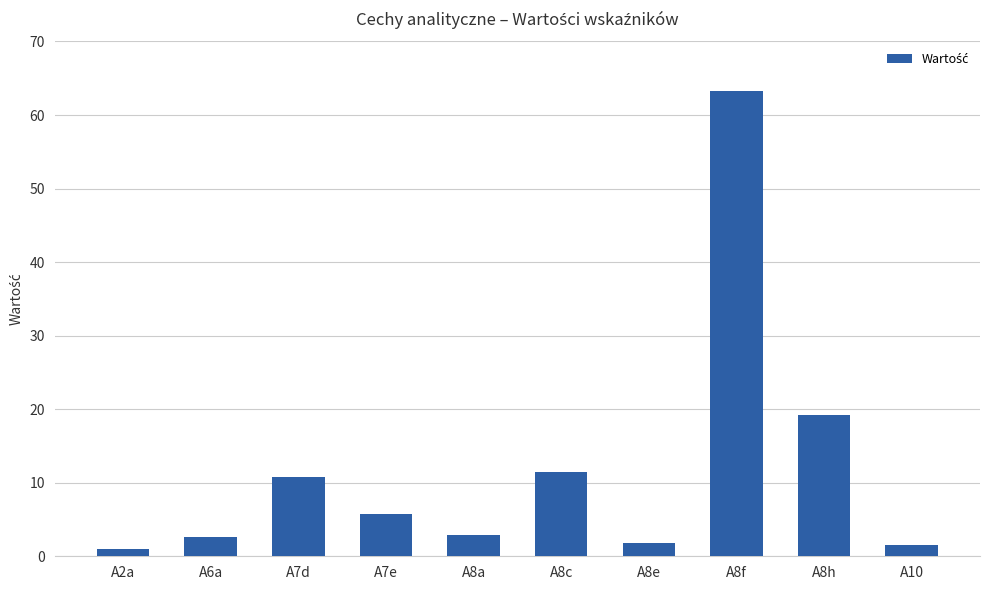

Where is the data nearest to the value 32?

A8h